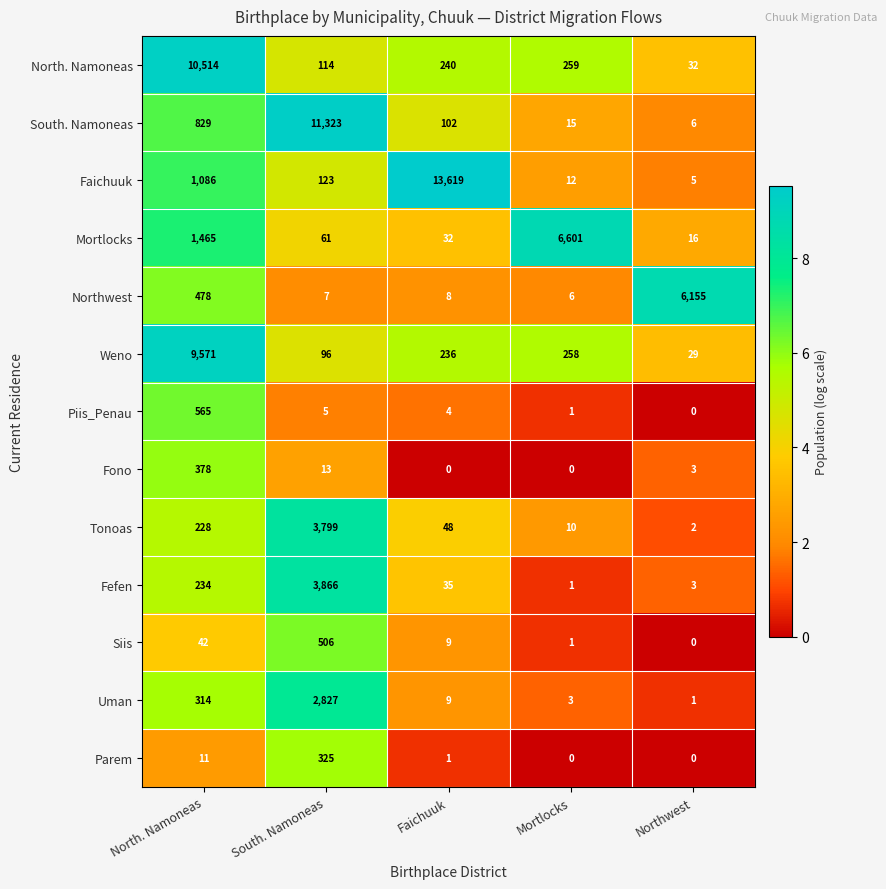

The Mortlocks series shows 103 at South. Namoneas. True or false?

False